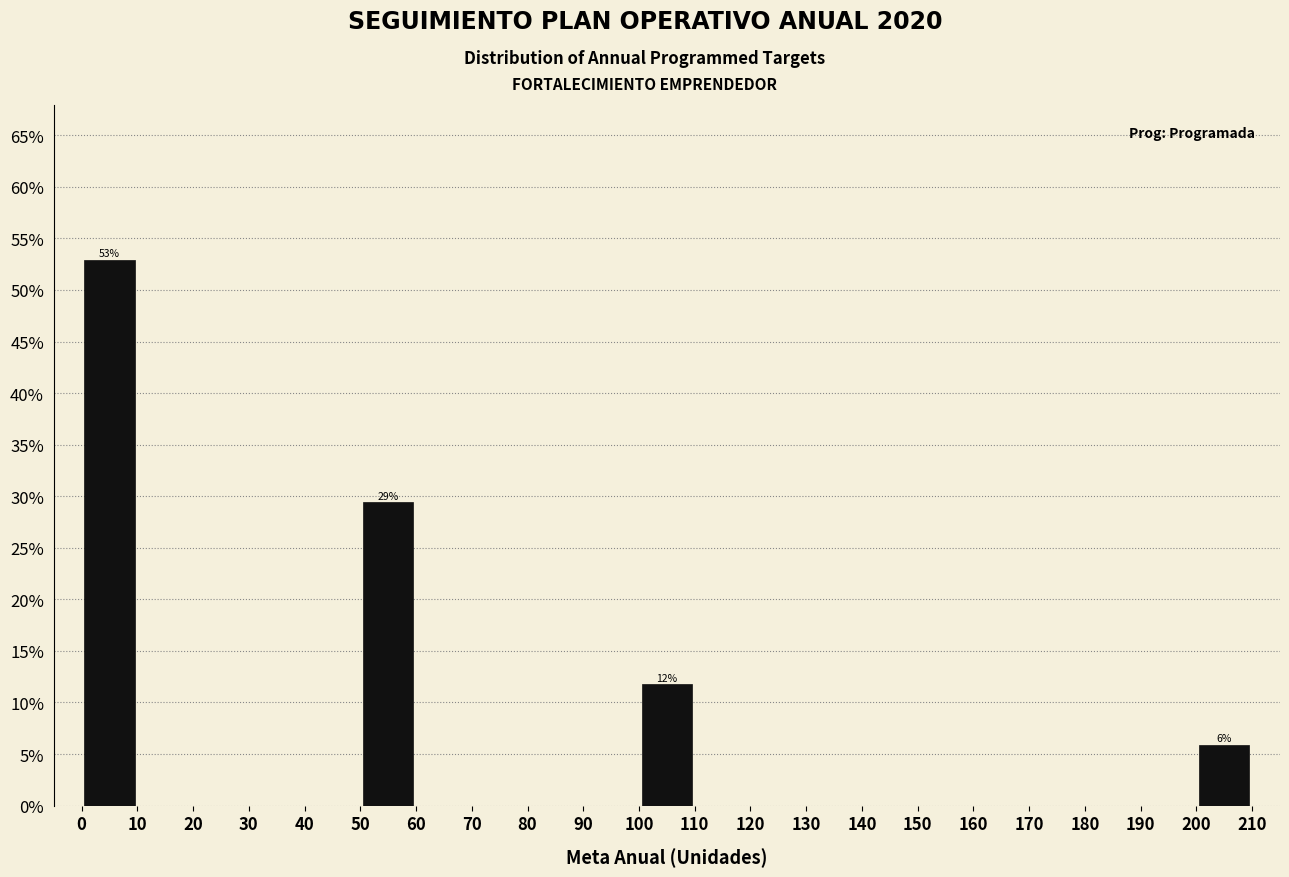

Over which range of the x-axis is the bar tallest?

0 to 10